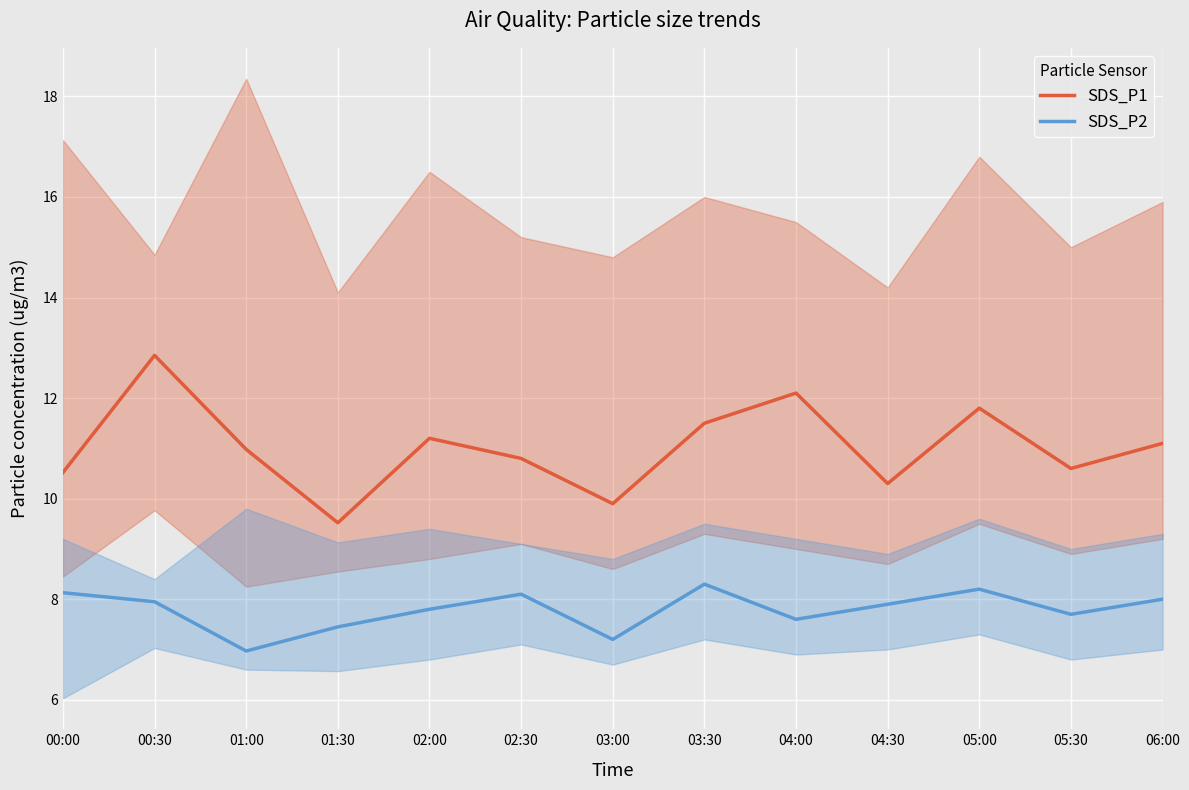

What is the average value of the SDS_P2 series?

7.8